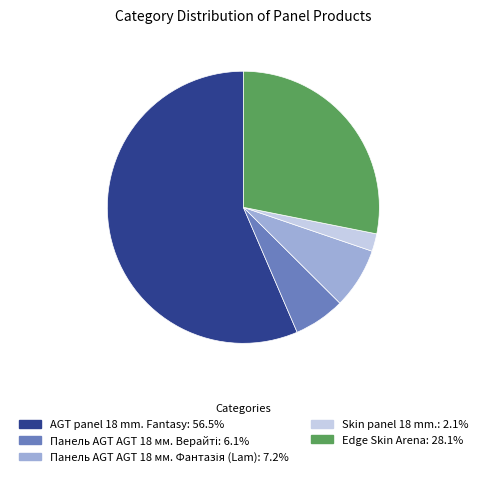

Does any single category account for the majority?

Yes